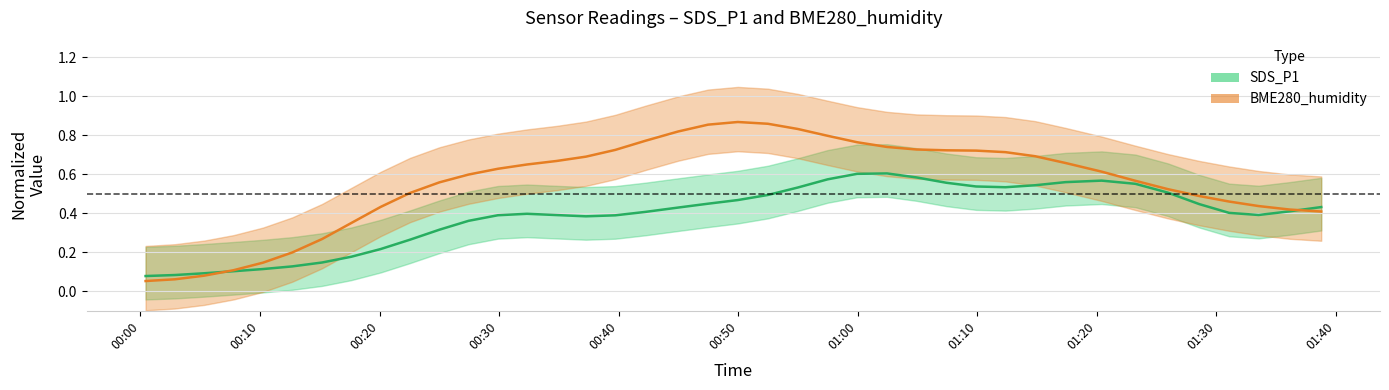

What is the average value of the SDS_P1 series?

0.4